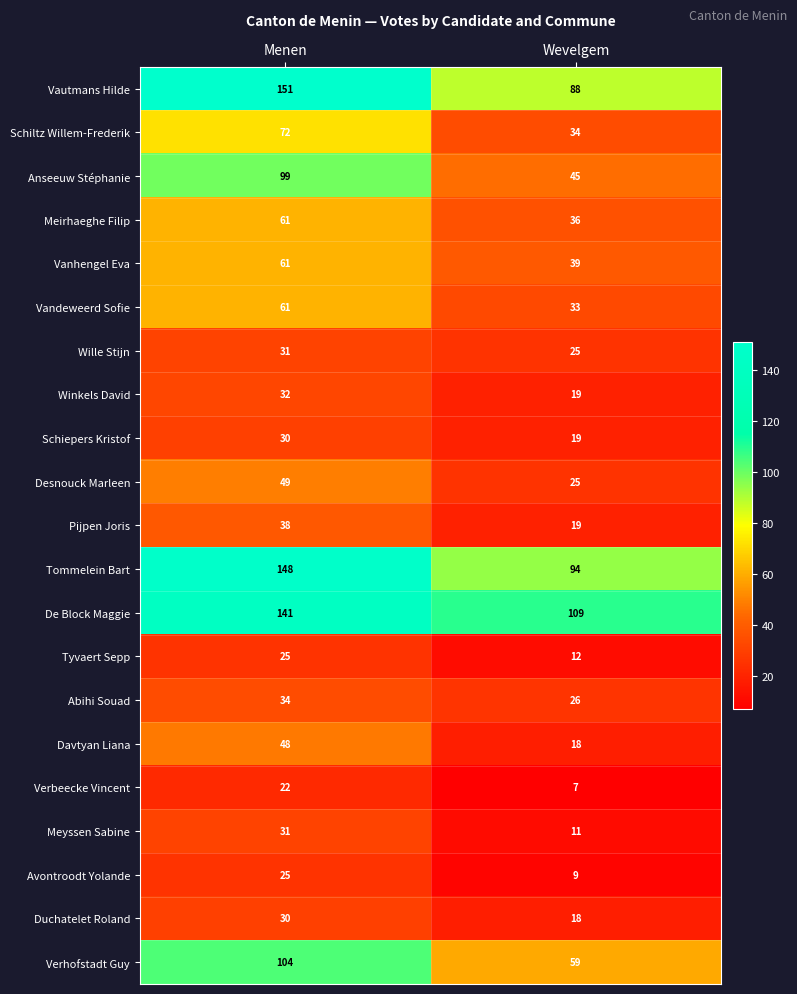

Which series has the largest total across all categories?

De Block Maggie